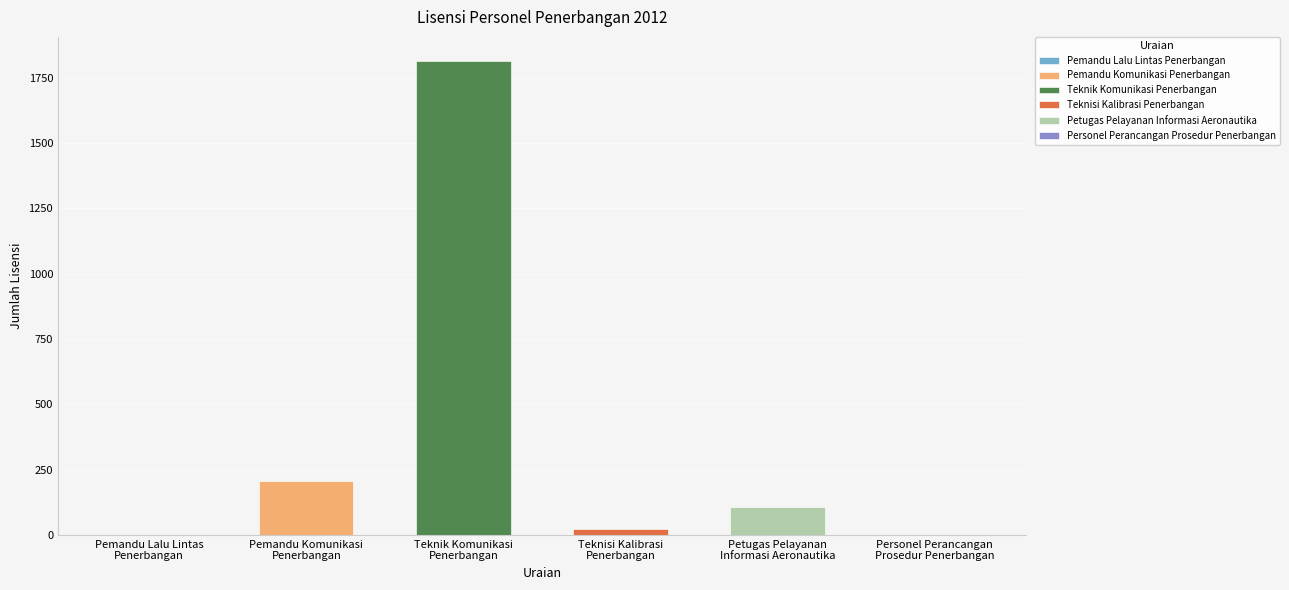

What is the sum of the values at Pemandu Komunikasi
Penerbangan and Pemandu Lalu Lintas
Penerbangan?

205